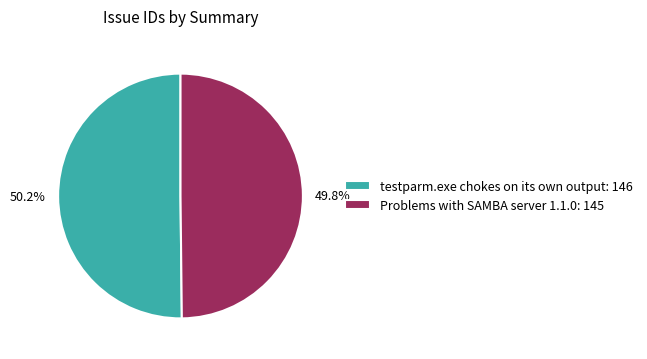

True or false: testparm.exe chokes on its own output accounts for 37% of the total.

False